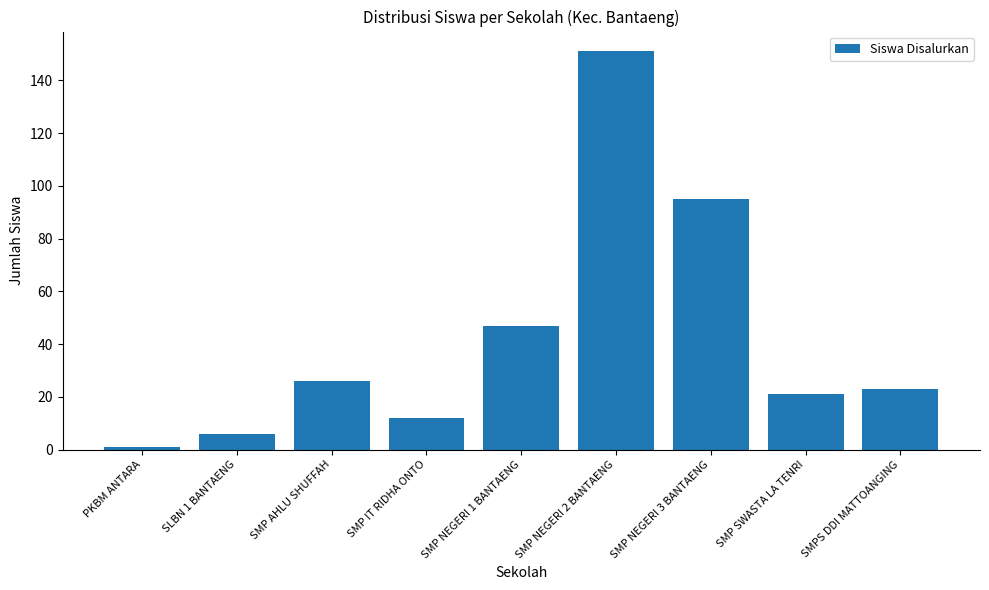

Between SMP NEGERI 1 BANTAENG and SMP NEGERI 2 BANTAENG, which is larger?

SMP NEGERI 2 BANTAENG